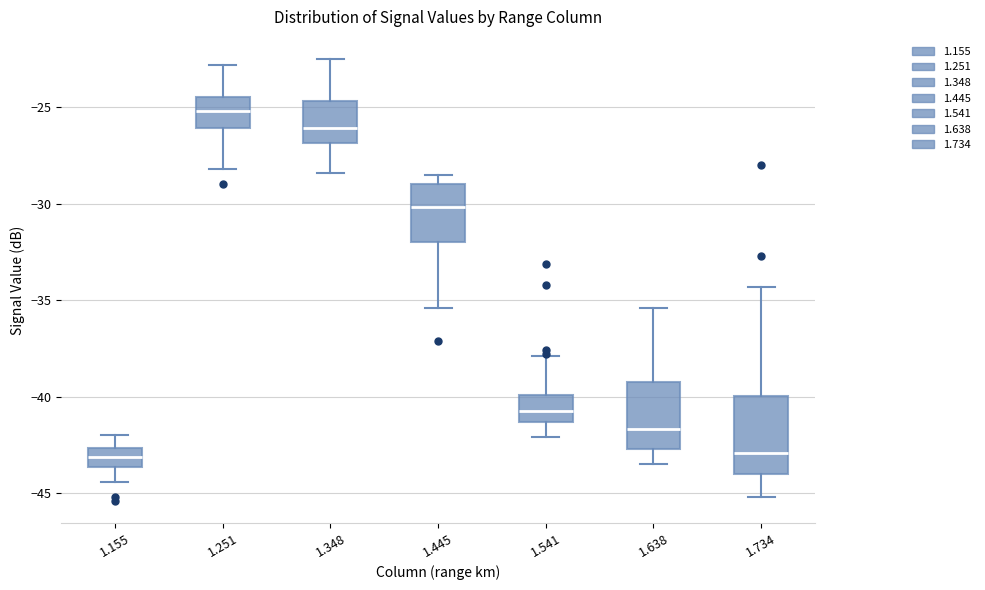

Reading left to right, read every box against the y-axis: the position of its median line, the range the box covers, and the ends of its whiskers. The values are not printed on the chart, so give them approximately, as read against the axis.

1.155: median -43.0, box -43.5 to -42.5, whiskers -44.5 to -42.0
1.251: median -25.0, box -26.0 to -24.5, whiskers -28.0 to -23.0
1.348: median -26.0, box -27.0 to -24.5, whiskers -28.5 to -22.5
1.445: median -30.0, box -32.0 to -29.0, whiskers -35.5 to -28.5
1.541: median -40.5, box -41.5 to -40.0, whiskers -42.0 to -38.0
1.638: median -41.5, box -42.5 to -39.0, whiskers -43.5 to -35.5
1.734: median -43.0, box -44.0 to -40.0, whiskers -45.0 to -34.5